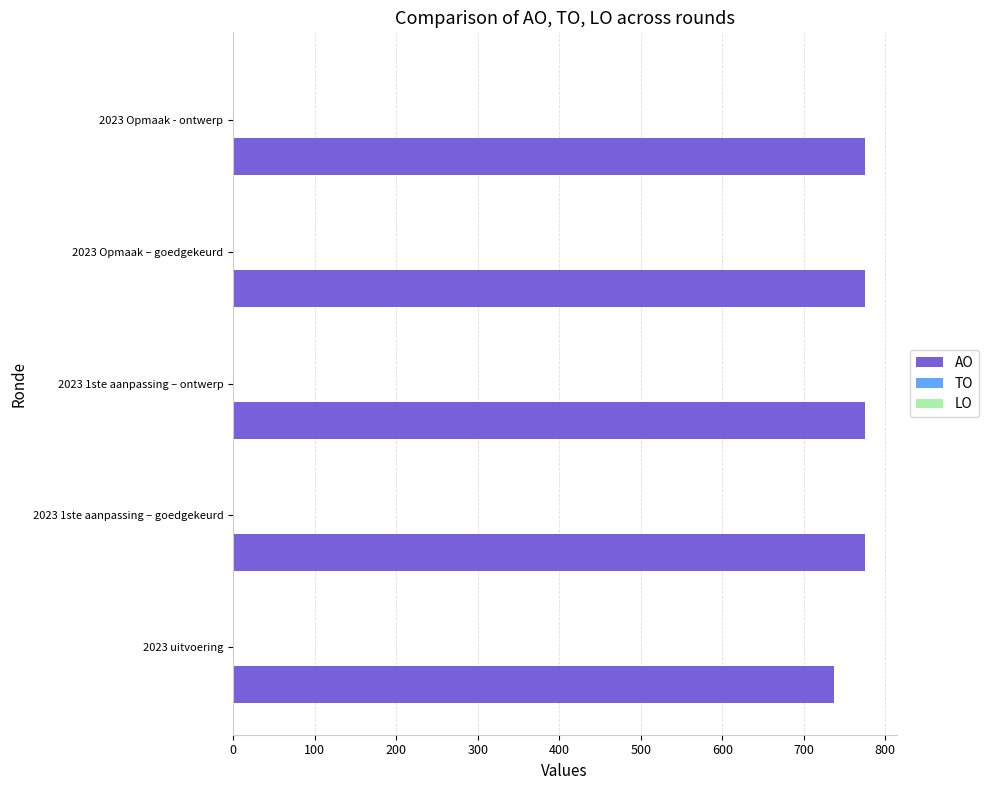

Reading bottom to top, what are all the values shown in this chart?

737	775	775	775	775